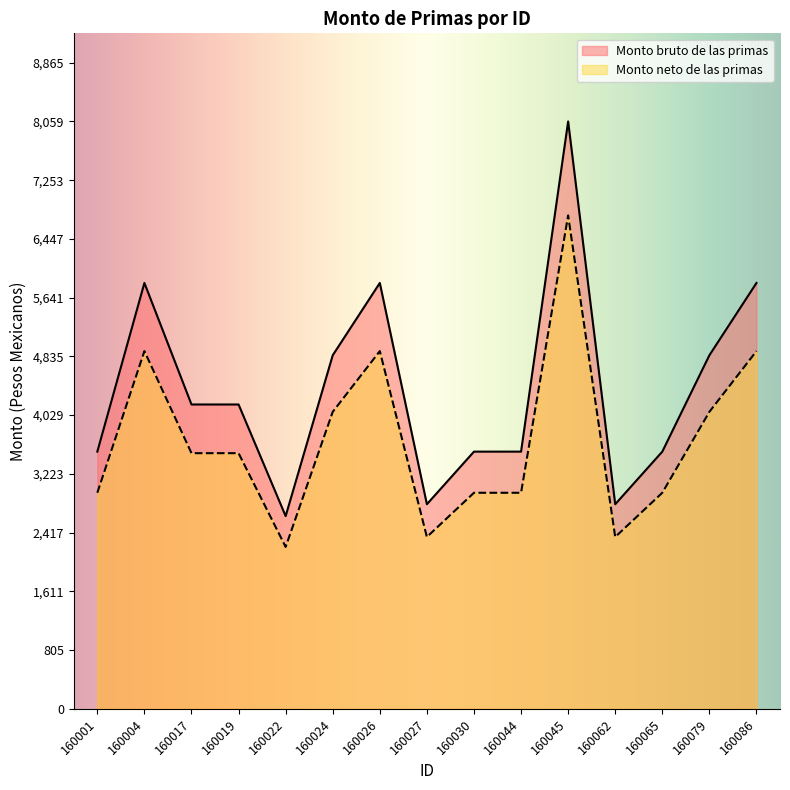

Is the value of Monto neto de las primas at 160044 greater than the value of Monto bruto de las primas at 160086?

No